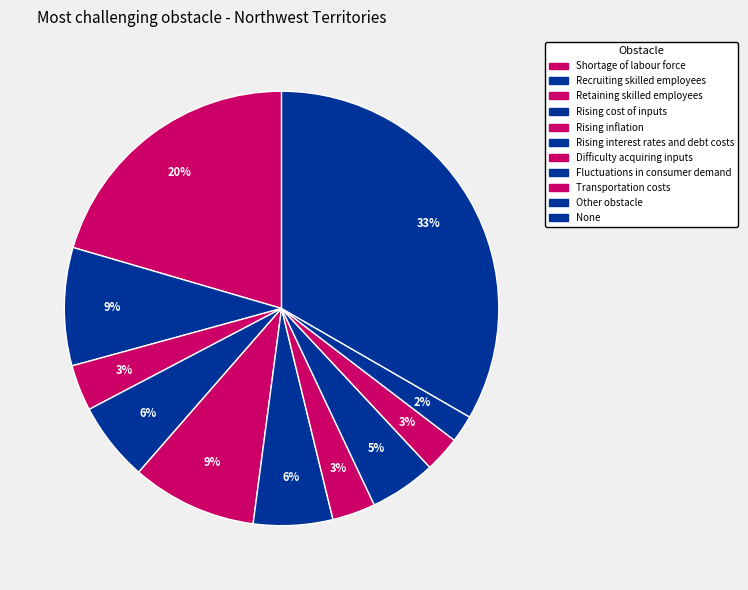

How many segments does this pie chart have?

11